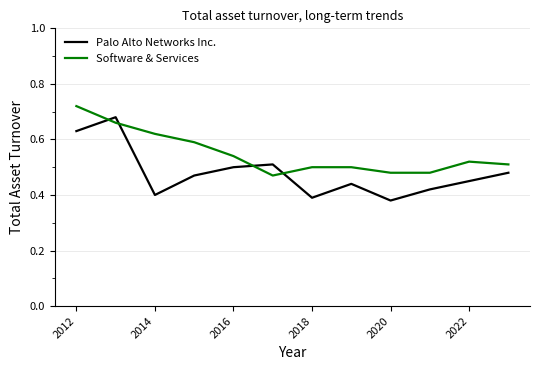

What is the difference between the maximum and minimum values in the Palo Alto Networks Inc. series?

0.3